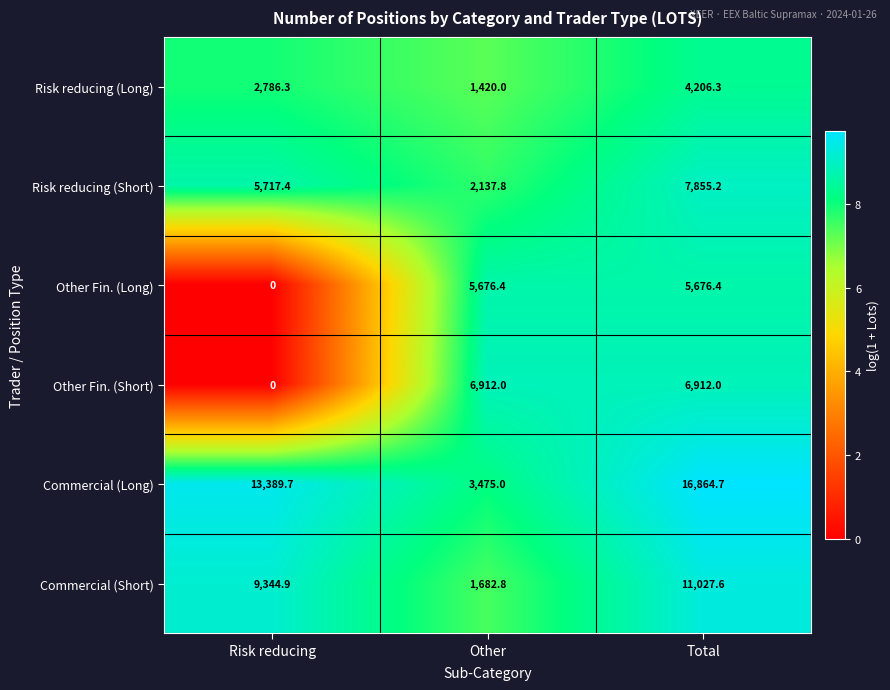

Which series has the largest range (max minus min)?

Commercial (Long)